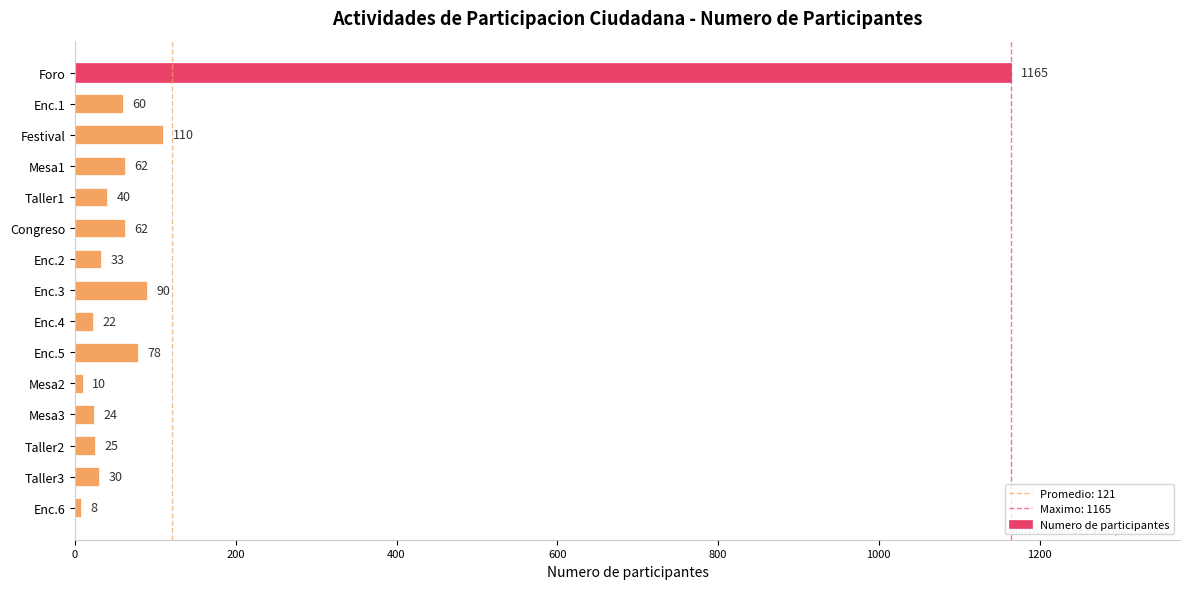

What is the difference between the maximum and minimum values?

1157